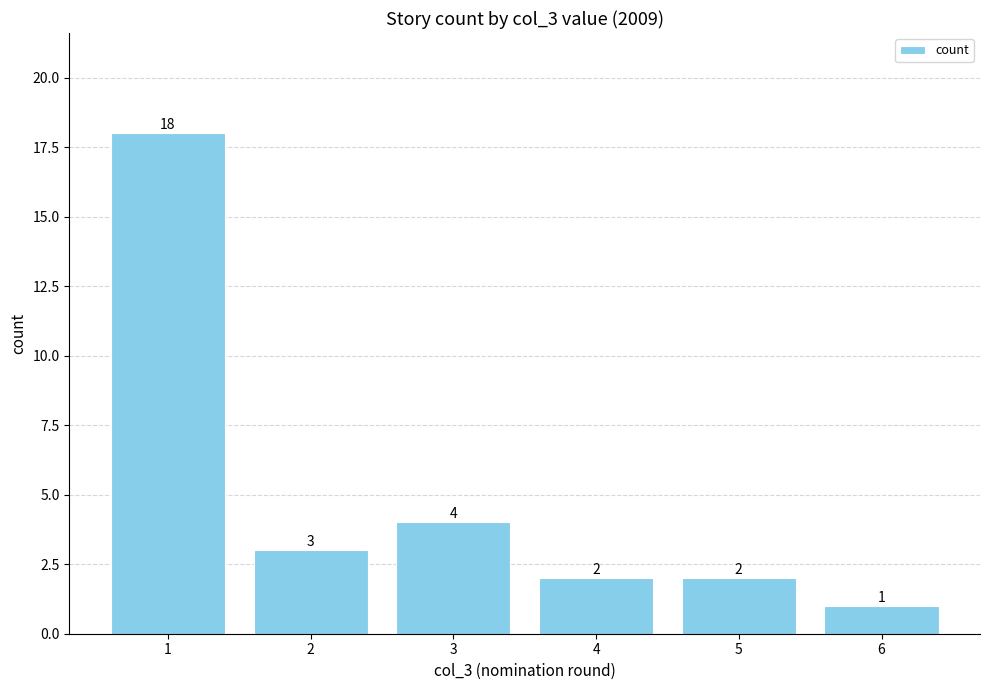

What is the change in value from 1 to 4?

-16